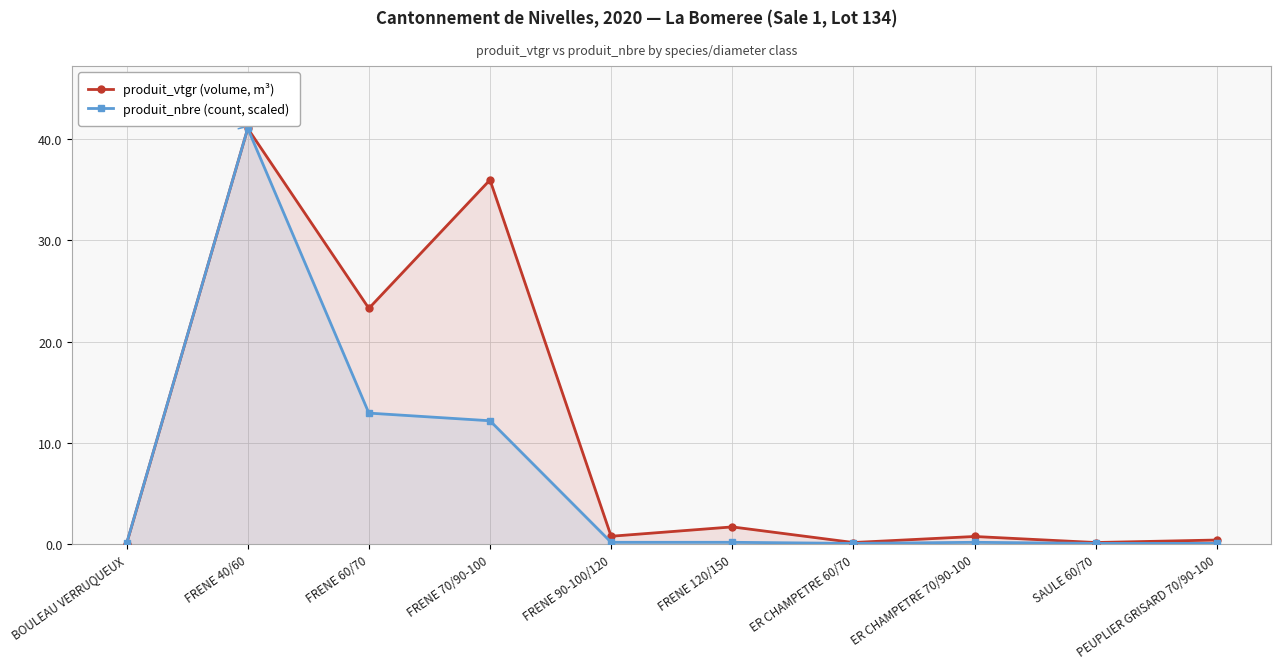

Where is produit_nbre (count, scaled) nearest to the value 20?

FRENE 60/70